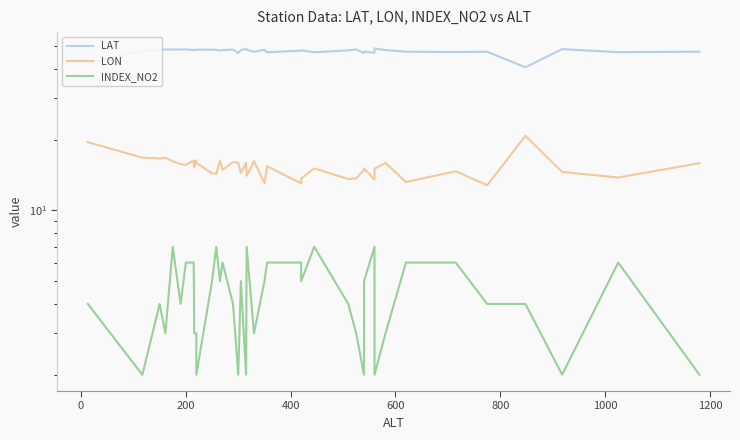

What is the difference between the maximum and minimum values in the LON series?

8.0